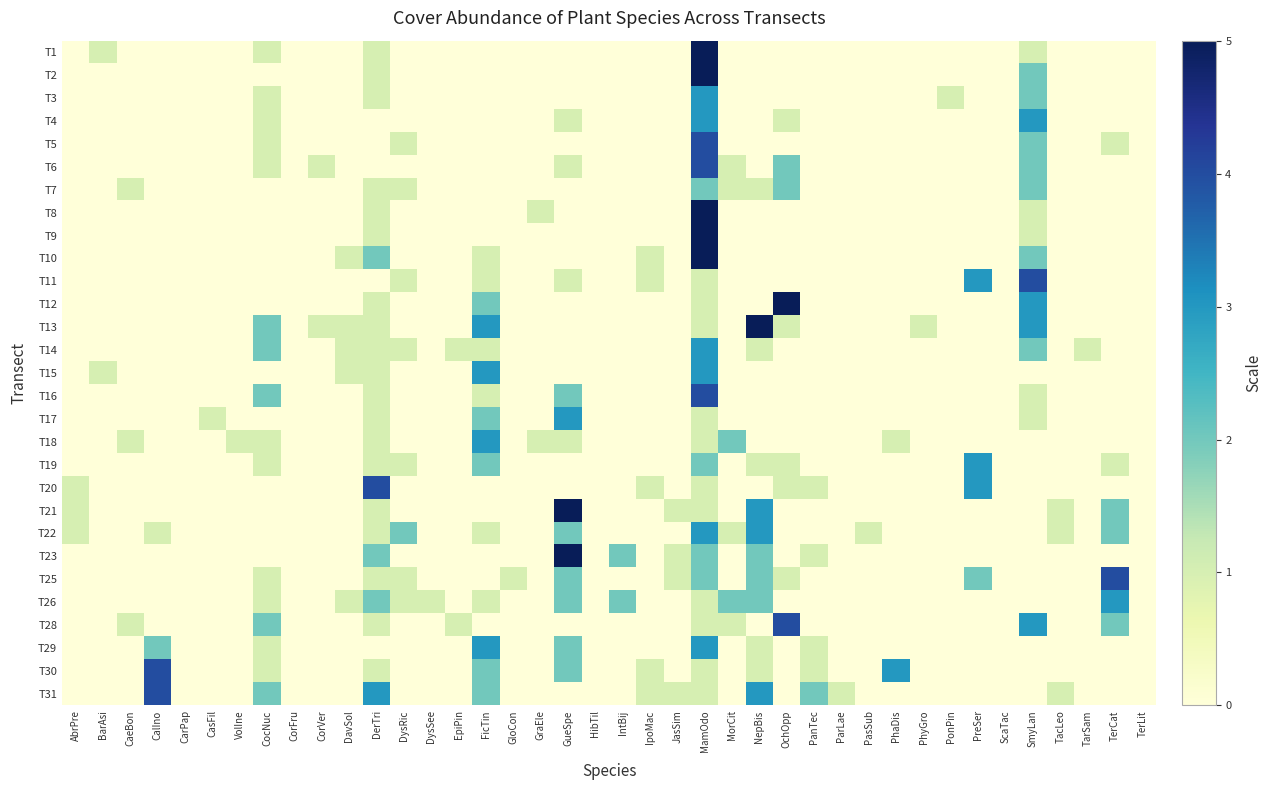

Reading left to right, list all the values displayed in this chart.

T1: AbrPre=0	BarAsi=1	CaeBon=0	CalIno=0	CarPap=0	CasFil=0	VolIne=0	CocNuc=1	CorFru=0	CorVer=0	DavSol=0	DerTri=1	DysRic=0	DysSee=0	EpiPin=0	FicTin=0	GloCon=0	GraEle=0	GueSpe=0	HibTil=0	IntBij=0	IpoMac=0	JasSim=0	MamOdo=5	MorCit=0	NepBis=0	OchOpp=0	PanTec=0	ParLae=0	PasSub=0	PhaDis=0	PhyGro=0	PonPin=0	PreSer=0	ScaTac=0	SmyLan=1	TacLeo=0	TarSam=0	TerCat=0	TerLit=0
T2: AbrPre=0	BarAsi=0	CaeBon=0	CalIno=0	CarPap=0	CasFil=0	VolIne=0	CocNuc=0	CorFru=0	CorVer=0	DavSol=0	DerTri=1	DysRic=0	DysSee=0	EpiPin=0	FicTin=0	GloCon=0	GraEle=0	GueSpe=0	HibTil=0	IntBij=0	IpoMac=0	JasSim=0	MamOdo=5	MorCit=0	NepBis=0	OchOpp=0	PanTec=0	ParLae=0	PasSub=0	PhaDis=0	PhyGro=0	PonPin=0	PreSer=0	ScaTac=0	SmyLan=2	TacLeo=0	TarSam=0	TerCat=0	TerLit=0
T3: AbrPre=0	BarAsi=0	CaeBon=0	CalIno=0	CarPap=0	CasFil=0	VolIne=0	CocNuc=1	CorFru=0	CorVer=0	DavSol=0	DerTri=1	DysRic=0	DysSee=0	EpiPin=0	FicTin=0	GloCon=0	GraEle=0	GueSpe=0	HibTil=0	IntBij=0	IpoMac=0	JasSim=0	MamOdo=3	MorCit=0	NepBis=0	OchOpp=0	PanTec=0	ParLae=0	PasSub=0	PhaDis=0	PhyGro=0	PonPin=1	PreSer=0	ScaTac=0	SmyLan=2	TacLeo=0	TarSam=0	TerCat=0	TerLit=0
T4: AbrPre=0	BarAsi=0	CaeBon=0	CalIno=0	CarPap=0	CasFil=0	VolIne=0	CocNuc=1	CorFru=0	CorVer=0	DavSol=0	DerTri=0	DysRic=0	DysSee=0	EpiPin=0	FicTin=0	GloCon=0	GraEle=0	GueSpe=1	HibTil=0	IntBij=0	IpoMac=0	JasSim=0	MamOdo=3	MorCit=0	NepBis=0	OchOpp=1	PanTec=0	ParLae=0	PasSub=0	PhaDis=0	PhyGro=0	PonPin=0	PreSer=0	ScaTac=0	SmyLan=3	TacLeo=0	TarSam=0	TerCat=0	TerLit=0
T5: AbrPre=0	BarAsi=0	CaeBon=0	CalIno=0	CarPap=0	CasFil=0	VolIne=0	CocNuc=1	CorFru=0	CorVer=0	DavSol=0	DerTri=0	DysRic=1	DysSee=0	EpiPin=0	FicTin=0	GloCon=0	GraEle=0	GueSpe=0	HibTil=0	IntBij=0	IpoMac=0	JasSim=0	MamOdo=4	MorCit=0	NepBis=0	OchOpp=0	PanTec=0	ParLae=0	PasSub=0	PhaDis=0	PhyGro=0	PonPin=0	PreSer=0	ScaTac=0	SmyLan=2	TacLeo=0	TarSam=0	TerCat=1	TerLit=0
T6: AbrPre=0	BarAsi=0	CaeBon=0	CalIno=0	CarPap=0	CasFil=0	VolIne=0	CocNuc=1	CorFru=0	CorVer=1	DavSol=0	DerTri=0	DysRic=0	DysSee=0	EpiPin=0	FicTin=0	GloCon=0	GraEle=0	GueSpe=1	HibTil=0	IntBij=0	IpoMac=0	JasSim=0	MamOdo=4	MorCit=1	NepBis=0	OchOpp=2	PanTec=0	ParLae=0	PasSub=0	PhaDis=0	PhyGro=0	PonPin=0	PreSer=0	ScaTac=0	SmyLan=2	TacLeo=0	TarSam=0	TerCat=0	TerLit=0
T7: AbrPre=0	BarAsi=0	CaeBon=1	CalIno=0	CarPap=0	CasFil=0	VolIne=0	CocNuc=0	CorFru=0	CorVer=0	DavSol=0	DerTri=1	DysRic=1	DysSee=0	EpiPin=0	FicTin=0	GloCon=0	GraEle=0	GueSpe=0	HibTil=0	IntBij=0	IpoMac=0	JasSim=0	MamOdo=2	MorCit=1	NepBis=1	OchOpp=2	PanTec=0	ParLae=0	PasSub=0	PhaDis=0	PhyGro=0	PonPin=0	PreSer=0	ScaTac=0	SmyLan=2	TacLeo=0	TarSam=0	TerCat=0	TerLit=0
T8: AbrPre=0	BarAsi=0	CaeBon=0	CalIno=0	CarPap=0	CasFil=0	VolIne=0	CocNuc=0	CorFru=0	CorVer=0	DavSol=0	DerTri=1	DysRic=0	DysSee=0	EpiPin=0	FicTin=0	GloCon=0	GraEle=1	GueSpe=0	HibTil=0	IntBij=0	IpoMac=0	JasSim=0	MamOdo=5	MorCit=0	NepBis=0	OchOpp=0	PanTec=0	ParLae=0	PasSub=0	PhaDis=0	PhyGro=0	PonPin=0	PreSer=0	ScaTac=0	SmyLan=1	TacLeo=0	TarSam=0	TerCat=0	TerLit=0
T9: AbrPre=0	BarAsi=0	CaeBon=0	CalIno=0	CarPap=0	CasFil=0	VolIne=0	CocNuc=0	CorFru=0	CorVer=0	DavSol=0	DerTri=1	DysRic=0	DysSee=0	EpiPin=0	FicTin=0	GloCon=0	GraEle=0	GueSpe=0	HibTil=0	IntBij=0	IpoMac=0	JasSim=0	MamOdo=5	MorCit=0	NepBis=0	OchOpp=0	PanTec=0	ParLae=0	PasSub=0	PhaDis=0	PhyGro=0	PonPin=0	PreSer=0	ScaTac=0	SmyLan=1	TacLeo=0	TarSam=0	TerCat=0	TerLit=0
T10: AbrPre=0	BarAsi=0	CaeBon=0	CalIno=0	CarPap=0	CasFil=0	VolIne=0	CocNuc=0	CorFru=0	CorVer=0	DavSol=1	DerTri=2	DysRic=0	DysSee=0	EpiPin=0	FicTin=1	GloCon=0	GraEle=0	GueSpe=0	HibTil=0	IntBij=0	IpoMac=1	JasSim=0	MamOdo=5	MorCit=0	NepBis=0	OchOpp=0	PanTec=0	ParLae=0	PasSub=0	PhaDis=0	PhyGro=0	PonPin=0	PreSer=0	ScaTac=0	SmyLan=2	TacLeo=0	TarSam=0	TerCat=0	TerLit=0
T11: AbrPre=0	BarAsi=0	CaeBon=0	CalIno=0	CarPap=0	CasFil=0	VolIne=0	CocNuc=0	CorFru=0	CorVer=0	DavSol=0	DerTri=0	DysRic=1	DysSee=0	EpiPin=0	FicTin=1	GloCon=0	GraEle=0	GueSpe=1	HibTil=0	IntBij=0	IpoMac=1	JasSim=0	MamOdo=1	MorCit=0	NepBis=0	OchOpp=0	PanTec=0	ParLae=0	PasSub=0	PhaDis=0	PhyGro=0	PonPin=0	PreSer=3	ScaTac=0	SmyLan=4	TacLeo=0	TarSam=0	TerCat=0	TerLit=0
T12: AbrPre=0	BarAsi=0	CaeBon=0	CalIno=0	CarPap=0	CasFil=0	VolIne=0	CocNuc=0	CorFru=0	CorVer=0	DavSol=0	DerTri=1	DysRic=0	DysSee=0	EpiPin=0	FicTin=2	GloCon=0	GraEle=0	GueSpe=0	HibTil=0	IntBij=0	IpoMac=0	JasSim=0	MamOdo=1	MorCit=0	NepBis=0	OchOpp=5	PanTec=0	ParLae=0	PasSub=0	PhaDis=0	PhyGro=0	PonPin=0	PreSer=0	ScaTac=0	SmyLan=3	TacLeo=0	TarSam=0	TerCat=0	TerLit=0
T13: AbrPre=0	BarAsi=0	CaeBon=0	CalIno=0	CarPap=0	CasFil=0	VolIne=0	CocNuc=2	CorFru=0	CorVer=1	DavSol=1	DerTri=1	DysRic=0	DysSee=0	EpiPin=0	FicTin=3	GloCon=0	GraEle=0	GueSpe=0	HibTil=0	IntBij=0	IpoMac=0	JasSim=0	MamOdo=1	MorCit=0	NepBis=5	OchOpp=1	PanTec=0	ParLae=0	PasSub=0	PhaDis=0	PhyGro=1	PonPin=0	PreSer=0	ScaTac=0	SmyLan=3	TacLeo=0	TarSam=0	TerCat=0	TerLit=0
T14: AbrPre=0	BarAsi=0	CaeBon=0	CalIno=0	CarPap=0	CasFil=0	VolIne=0	CocNuc=2	CorFru=0	CorVer=0	DavSol=1	DerTri=1	DysRic=1	DysSee=0	EpiPin=1	FicTin=1	GloCon=0	GraEle=0	GueSpe=0	HibTil=0	IntBij=0	IpoMac=0	JasSim=0	MamOdo=3	MorCit=0	NepBis=1	OchOpp=0	PanTec=0	ParLae=0	PasSub=0	PhaDis=0	PhyGro=0	PonPin=0	PreSer=0	ScaTac=0	SmyLan=2	TacLeo=0	TarSam=1	TerCat=0	TerLit=0
T15: AbrPre=0	BarAsi=1	CaeBon=0	CalIno=0	CarPap=0	CasFil=0	VolIne=0	CocNuc=0	CorFru=0	CorVer=0	DavSol=1	DerTri=1	DysRic=0	DysSee=0	EpiPin=0	FicTin=3	GloCon=0	GraEle=0	GueSpe=0	HibTil=0	IntBij=0	IpoMac=0	JasSim=0	MamOdo=3	MorCit=0	NepBis=0	OchOpp=0	PanTec=0	ParLae=0	PasSub=0	PhaDis=0	PhyGro=0	PonPin=0	PreSer=0	ScaTac=0	SmyLan=0	TacLeo=0	TarSam=0	TerCat=0	TerLit=0
T16: AbrPre=0	BarAsi=0	CaeBon=0	CalIno=0	CarPap=0	CasFil=0	VolIne=0	CocNuc=2	CorFru=0	CorVer=0	DavSol=0	DerTri=1	DysRic=0	DysSee=0	EpiPin=0	FicTin=1	GloCon=0	GraEle=0	GueSpe=2	HibTil=0	IntBij=0	IpoMac=0	JasSim=0	MamOdo=4	MorCit=0	NepBis=0	OchOpp=0	PanTec=0	ParLae=0	PasSub=0	PhaDis=0	PhyGro=0	PonPin=0	PreSer=0	ScaTac=0	SmyLan=1	TacLeo=0	TarSam=0	TerCat=0	TerLit=0
T17: AbrPre=0	BarAsi=0	CaeBon=0	CalIno=0	CarPap=0	CasFil=1	VolIne=0	CocNuc=0	CorFru=0	CorVer=0	DavSol=0	DerTri=1	DysRic=0	DysSee=0	EpiPin=0	FicTin=2	GloCon=0	GraEle=0	GueSpe=3	HibTil=0	IntBij=0	IpoMac=0	JasSim=0	MamOdo=1	MorCit=0	NepBis=0	OchOpp=0	PanTec=0	ParLae=0	PasSub=0	PhaDis=0	PhyGro=0	PonPin=0	PreSer=0	ScaTac=0	SmyLan=1	TacLeo=0	TarSam=0	TerCat=0	TerLit=0
T18: AbrPre=0	BarAsi=0	CaeBon=1	CalIno=0	CarPap=0	CasFil=0	VolIne=1	CocNuc=1	CorFru=0	CorVer=0	DavSol=0	DerTri=1	DysRic=0	DysSee=0	EpiPin=0	FicTin=3	GloCon=0	GraEle=1	GueSpe=1	HibTil=0	IntBij=0	IpoMac=0	JasSim=0	MamOdo=1	MorCit=2	NepBis=0	OchOpp=0	PanTec=0	ParLae=0	PasSub=0	PhaDis=1	PhyGro=0	PonPin=0	PreSer=0	ScaTac=0	SmyLan=0	TacLeo=0	TarSam=0	TerCat=0	TerLit=0
T19: AbrPre=0	BarAsi=0	CaeBon=0	CalIno=0	CarPap=0	CasFil=0	VolIne=0	CocNuc=1	CorFru=0	CorVer=0	DavSol=0	DerTri=1	DysRic=1	DysSee=0	EpiPin=0	FicTin=2	GloCon=0	GraEle=0	GueSpe=0	HibTil=0	IntBij=0	IpoMac=0	JasSim=0	MamOdo=2	MorCit=0	NepBis=1	OchOpp=1	PanTec=0	ParLae=0	PasSub=0	PhaDis=0	PhyGro=0	PonPin=0	PreSer=3	ScaTac=0	SmyLan=0	TacLeo=0	TarSam=0	TerCat=1	TerLit=0
T20: AbrPre=1	BarAsi=0	CaeBon=0	CalIno=0	CarPap=0	CasFil=0	VolIne=0	CocNuc=0	CorFru=0	CorVer=0	DavSol=0	DerTri=4	DysRic=0	DysSee=0	EpiPin=0	FicTin=0	GloCon=0	GraEle=0	GueSpe=0	HibTil=0	IntBij=0	IpoMac=1	JasSim=0	MamOdo=1	MorCit=0	NepBis=0	OchOpp=1	PanTec=1	ParLae=0	PasSub=0	PhaDis=0	PhyGro=0	PonPin=0	PreSer=3	ScaTac=0	SmyLan=0	TacLeo=0	TarSam=0	TerCat=0	TerLit=0
T21: AbrPre=1	BarAsi=0	CaeBon=0	CalIno=0	CarPap=0	CasFil=0	VolIne=0	CocNuc=0	CorFru=0	CorVer=0	DavSol=0	DerTri=1	DysRic=0	DysSee=0	EpiPin=0	FicTin=0	GloCon=0	GraEle=0	GueSpe=5	HibTil=0	IntBij=0	IpoMac=0	JasSim=1	MamOdo=1	MorCit=0	NepBis=3	OchOpp=0	PanTec=0	ParLae=0	PasSub=0	PhaDis=0	PhyGro=0	PonPin=0	PreSer=0	ScaTac=0	SmyLan=0	TacLeo=1	TarSam=0	TerCat=2	TerLit=0
T22: AbrPre=1	BarAsi=0	CaeBon=0	CalIno=1	CarPap=0	CasFil=0	VolIne=0	CocNuc=0	CorFru=0	CorVer=0	DavSol=0	DerTri=1	DysRic=2	DysSee=0	EpiPin=0	FicTin=1	GloCon=0	GraEle=0	GueSpe=2	HibTil=0	IntBij=0	IpoMac=0	JasSim=0	MamOdo=3	MorCit=1	NepBis=3	OchOpp=0	PanTec=0	ParLae=0	PasSub=1	PhaDis=0	PhyGro=0	PonPin=0	PreSer=0	ScaTac=0	SmyLan=0	TacLeo=1	TarSam=0	TerCat=2	TerLit=0
T23: AbrPre=0	BarAsi=0	CaeBon=0	CalIno=0	CarPap=0	CasFil=0	VolIne=0	CocNuc=0	CorFru=0	CorVer=0	DavSol=0	DerTri=2	DysRic=0	DysSee=0	EpiPin=0	FicTin=0	GloCon=0	GraEle=0	GueSpe=5	HibTil=0	IntBij=2	IpoMac=0	JasSim=1	MamOdo=2	MorCit=0	NepBis=2	OchOpp=0	PanTec=1	ParLae=0	PasSub=0	PhaDis=0	PhyGro=0	PonPin=0	PreSer=0	ScaTac=0	SmyLan=0	TacLeo=0	TarSam=0	TerCat=0	TerLit=0
T25: AbrPre=0	BarAsi=0	CaeBon=0	CalIno=0	CarPap=0	CasFil=0	VolIne=0	CocNuc=1	CorFru=0	CorVer=0	DavSol=0	DerTri=1	DysRic=1	DysSee=0	EpiPin=0	FicTin=0	GloCon=1	GraEle=0	GueSpe=2	HibTil=0	IntBij=0	IpoMac=0	JasSim=1	MamOdo=2	MorCit=0	NepBis=2	OchOpp=1	PanTec=0	ParLae=0	PasSub=0	PhaDis=0	PhyGro=0	PonPin=0	PreSer=2	ScaTac=0	SmyLan=0	TacLeo=0	TarSam=0	TerCat=4	TerLit=0
T26: AbrPre=0	BarAsi=0	CaeBon=0	CalIno=0	CarPap=0	CasFil=0	VolIne=0	CocNuc=1	CorFru=0	CorVer=0	DavSol=1	DerTri=2	DysRic=1	DysSee=1	EpiPin=0	FicTin=1	GloCon=0	GraEle=0	GueSpe=2	HibTil=0	IntBij=2	IpoMac=0	JasSim=0	MamOdo=1	MorCit=2	NepBis=2	OchOpp=0	PanTec=0	ParLae=0	PasSub=0	PhaDis=0	PhyGro=0	PonPin=0	PreSer=0	ScaTac=0	SmyLan=0	TacLeo=0	TarSam=0	TerCat=3	TerLit=0
T28: AbrPre=0	BarAsi=0	CaeBon=1	CalIno=0	CarPap=0	CasFil=0	VolIne=0	CocNuc=2	CorFru=0	CorVer=0	DavSol=0	DerTri=1	DysRic=0	DysSee=0	EpiPin=1	FicTin=0	GloCon=0	GraEle=0	GueSpe=0	HibTil=0	IntBij=0	IpoMac=0	JasSim=0	MamOdo=1	MorCit=1	NepBis=0	OchOpp=4	PanTec=0	ParLae=0	PasSub=0	PhaDis=0	PhyGro=0	PonPin=0	PreSer=0	ScaTac=0	SmyLan=3	TacLeo=0	TarSam=0	TerCat=2	TerLit=0
T29: AbrPre=0	BarAsi=0	CaeBon=0	CalIno=2	CarPap=0	CasFil=0	VolIne=0	CocNuc=1	CorFru=0	CorVer=0	DavSol=0	DerTri=0	DysRic=0	DysSee=0	EpiPin=0	FicTin=3	GloCon=0	GraEle=0	GueSpe=2	HibTil=0	IntBij=0	IpoMac=0	JasSim=0	MamOdo=3	MorCit=0	NepBis=1	OchOpp=0	PanTec=1	ParLae=0	PasSub=0	PhaDis=0	PhyGro=0	PonPin=0	PreSer=0	ScaTac=0	SmyLan=0	TacLeo=0	TarSam=0	TerCat=0	TerLit=0
T30: AbrPre=0	BarAsi=0	CaeBon=0	CalIno=4	CarPap=0	CasFil=0	VolIne=0	CocNuc=1	CorFru=0	CorVer=0	DavSol=0	DerTri=1	DysRic=0	DysSee=0	EpiPin=0	FicTin=2	GloCon=0	GraEle=0	GueSpe=2	HibTil=0	IntBij=0	IpoMac=1	JasSim=0	MamOdo=1	MorCit=0	NepBis=1	OchOpp=0	PanTec=1	ParLae=0	PasSub=0	PhaDis=3	PhyGro=0	PonPin=0	PreSer=0	ScaTac=0	SmyLan=0	TacLeo=0	TarSam=0	TerCat=0	TerLit=0
T31: AbrPre=0	BarAsi=0	CaeBon=0	CalIno=4	CarPap=0	CasFil=0	VolIne=0	CocNuc=2	CorFru=0	CorVer=0	DavSol=0	DerTri=3	DysRic=0	DysSee=0	EpiPin=0	FicTin=2	GloCon=0	GraEle=0	GueSpe=0	HibTil=0	IntBij=0	IpoMac=1	JasSim=1	MamOdo=1	MorCit=0	NepBis=3	OchOpp=0	PanTec=2	ParLae=1	PasSub=0	PhaDis=0	PhyGro=0	PonPin=0	PreSer=0	ScaTac=0	SmyLan=0	TacLeo=1	TarSam=0	TerCat=0	TerLit=0